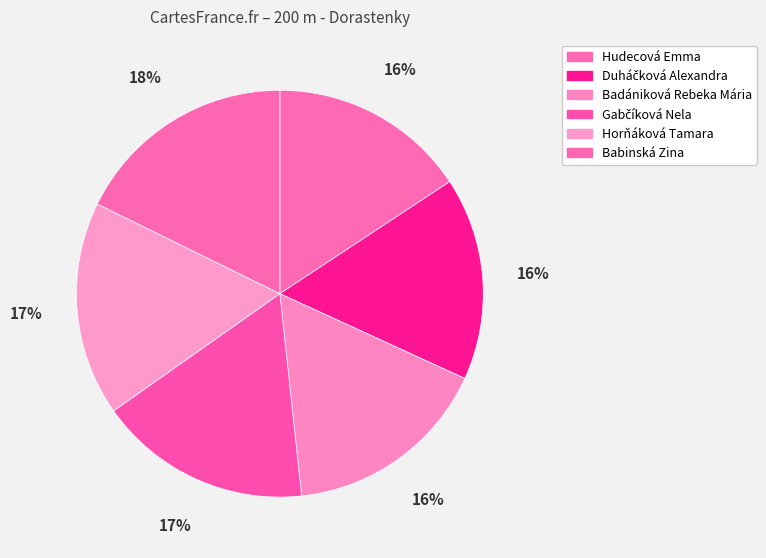

How many slices are in this pie chart?

6